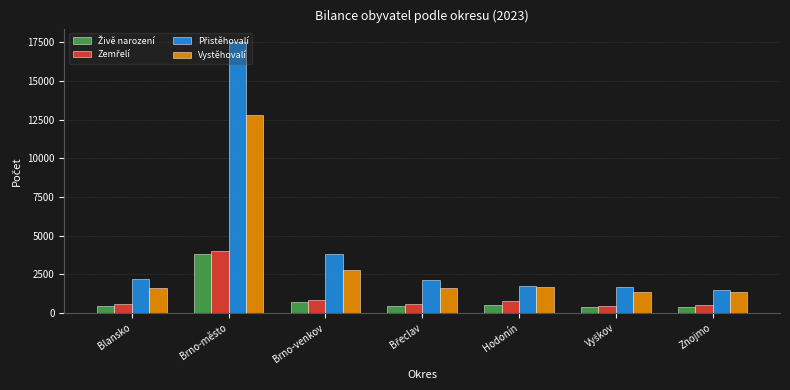

At which category is the sum across all series the highest?

Brno-město